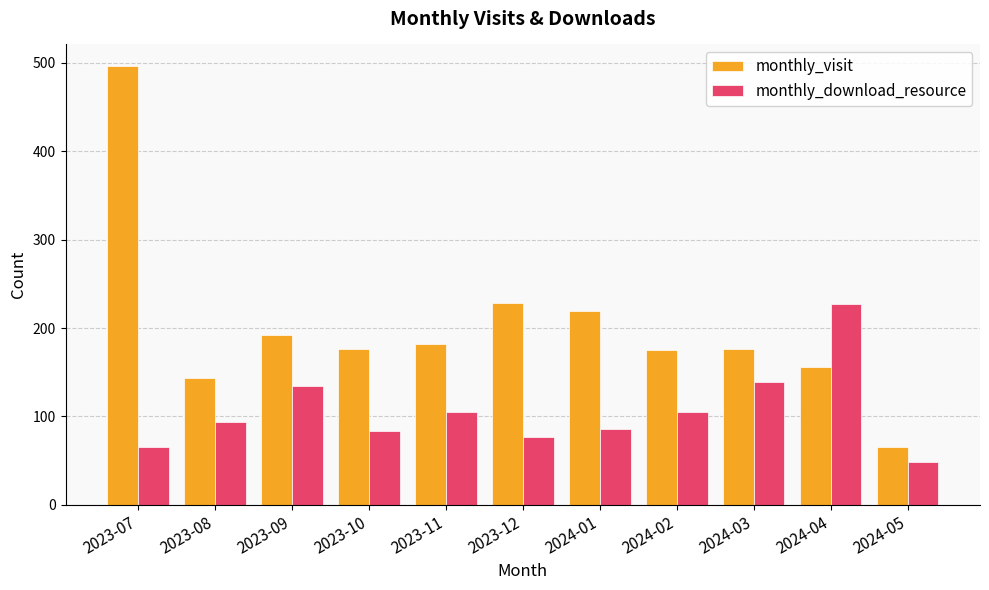

Count the number of categories in the chart.

11